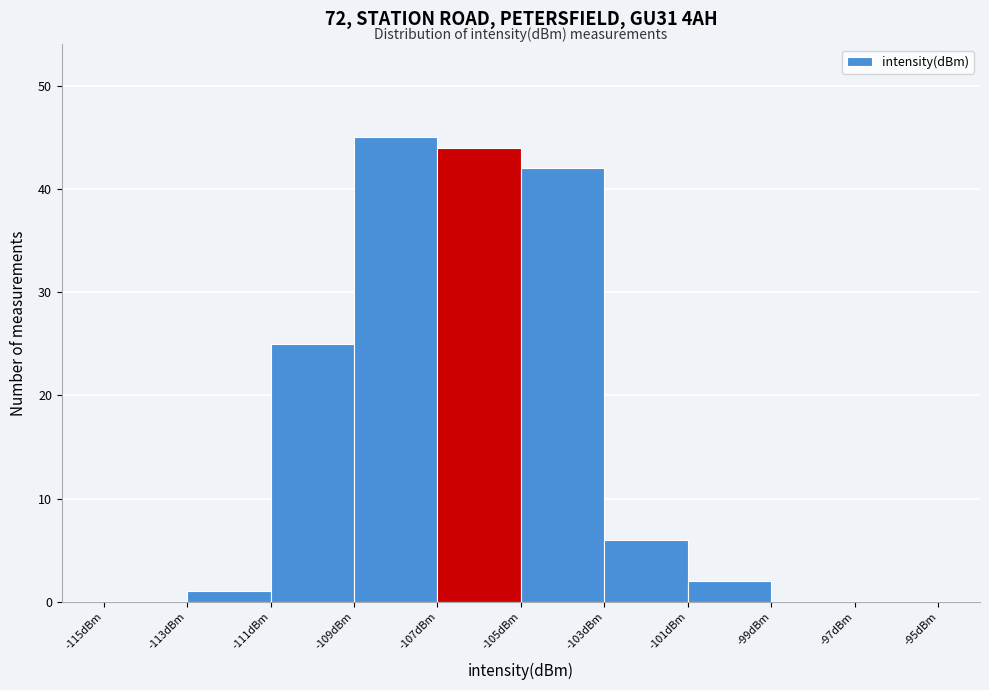

Which range on the x-axis has the tallest bar?

-109 to -107